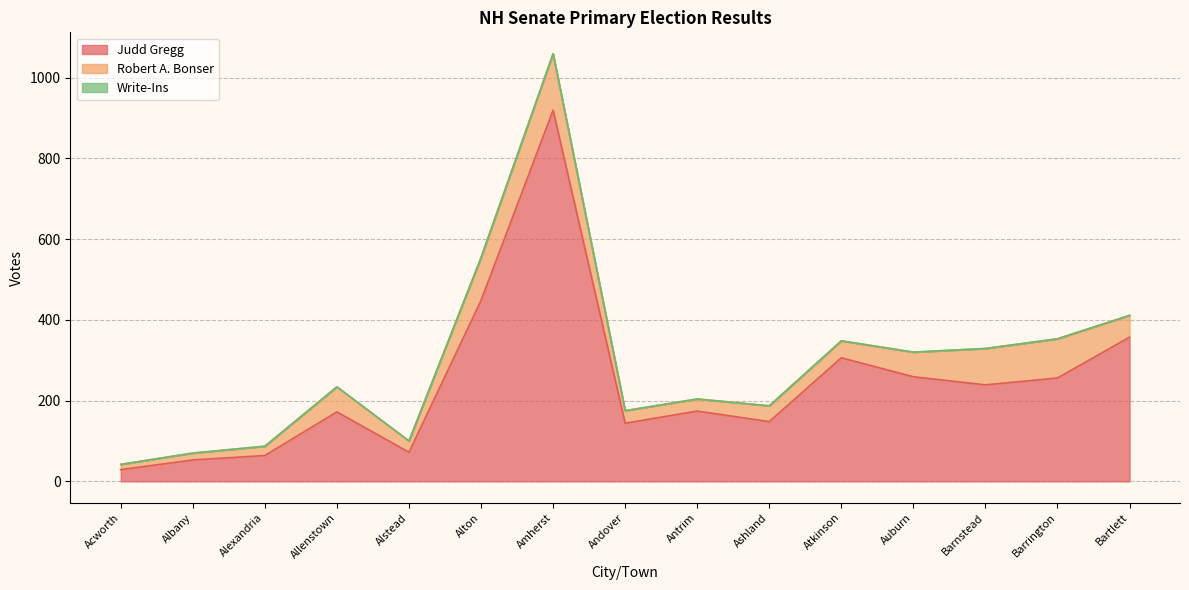

Between Antrim and Ashland, which is larger?

Antrim